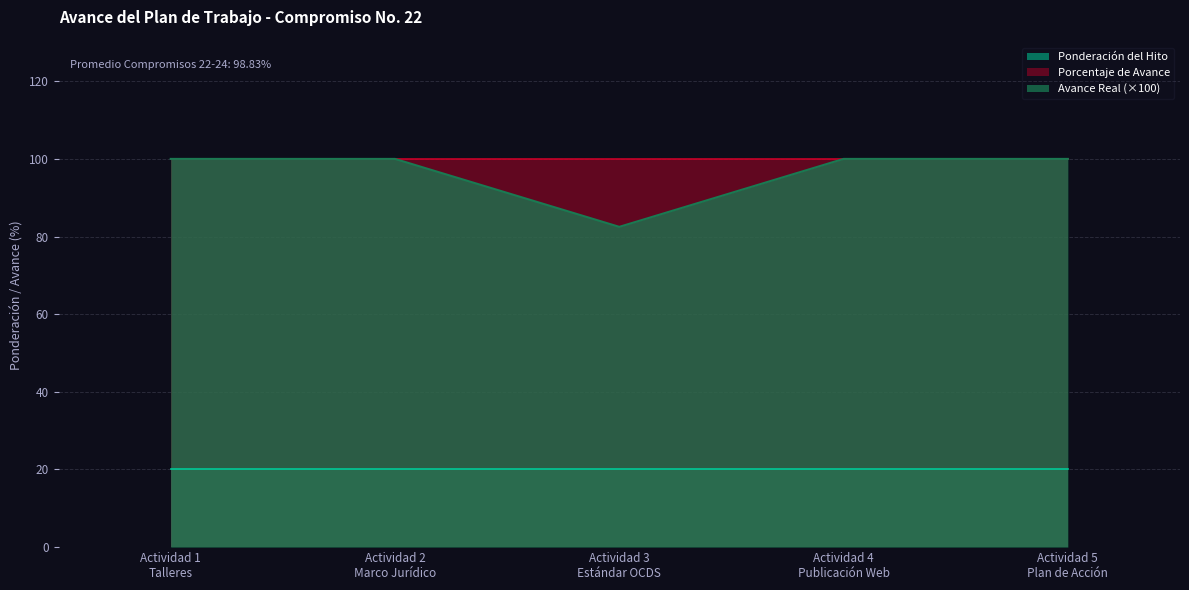

What is the approximate value of Ponderación del Hito at Actividad 5
Plan de Acción?

20.0